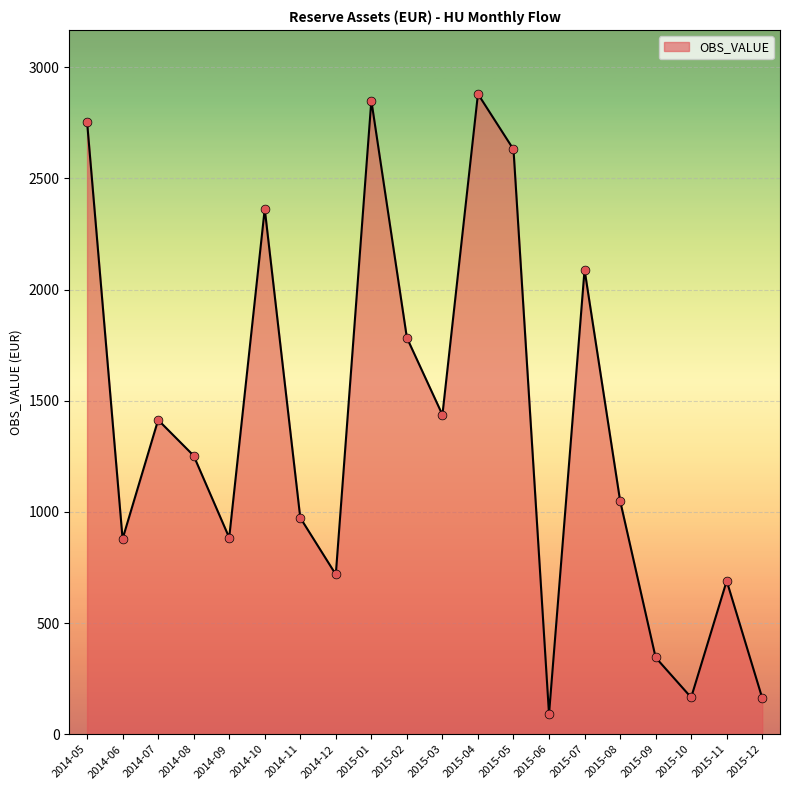

What is the ratio of the value at 2015-09 to the value at 2015-11?

0.5